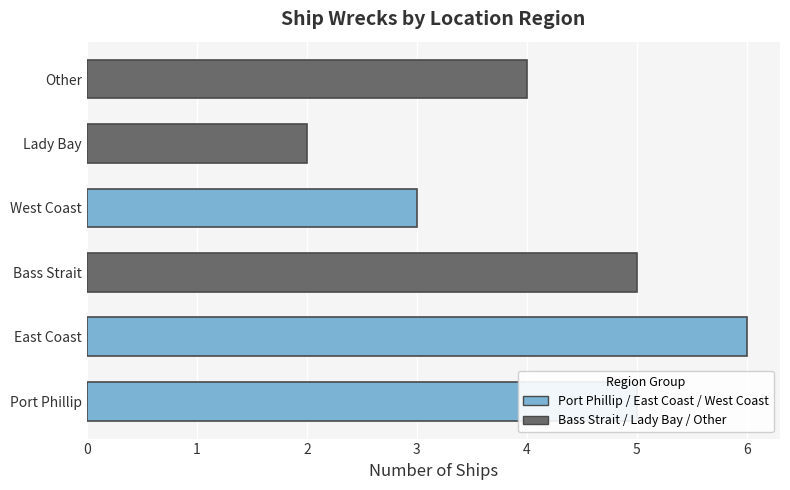

At which label is the value closest to 4?

Other